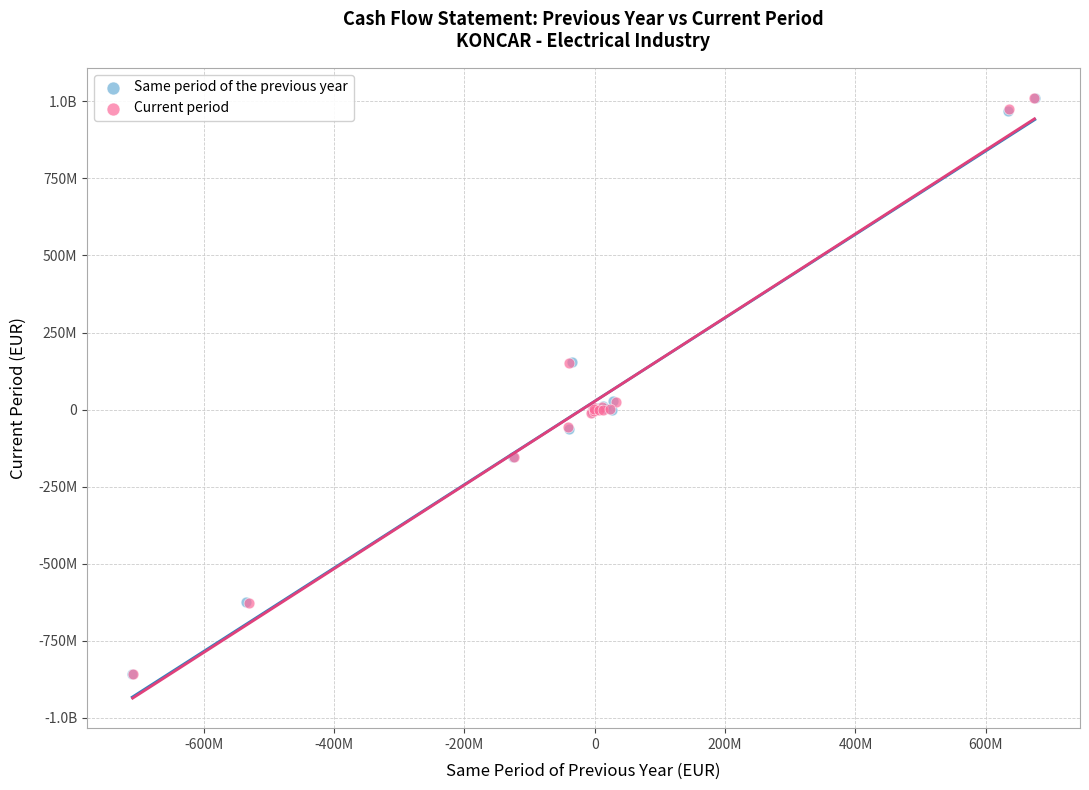

What are all the series names shown in the legend?

Same period of the previous year, Current period